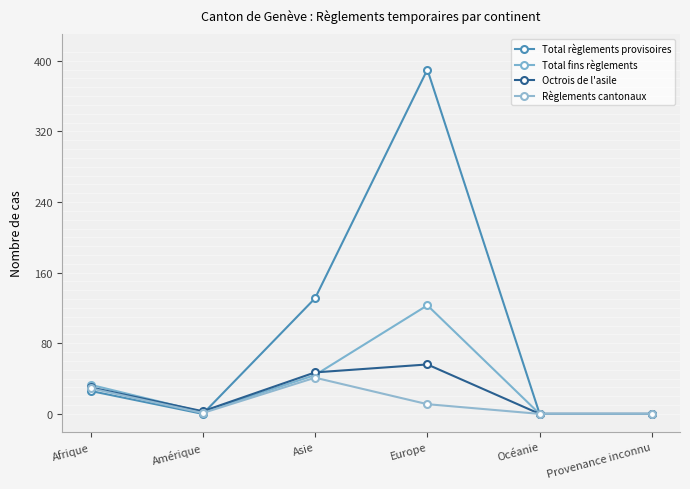

Is this an area chart (filled region under the line)?

No